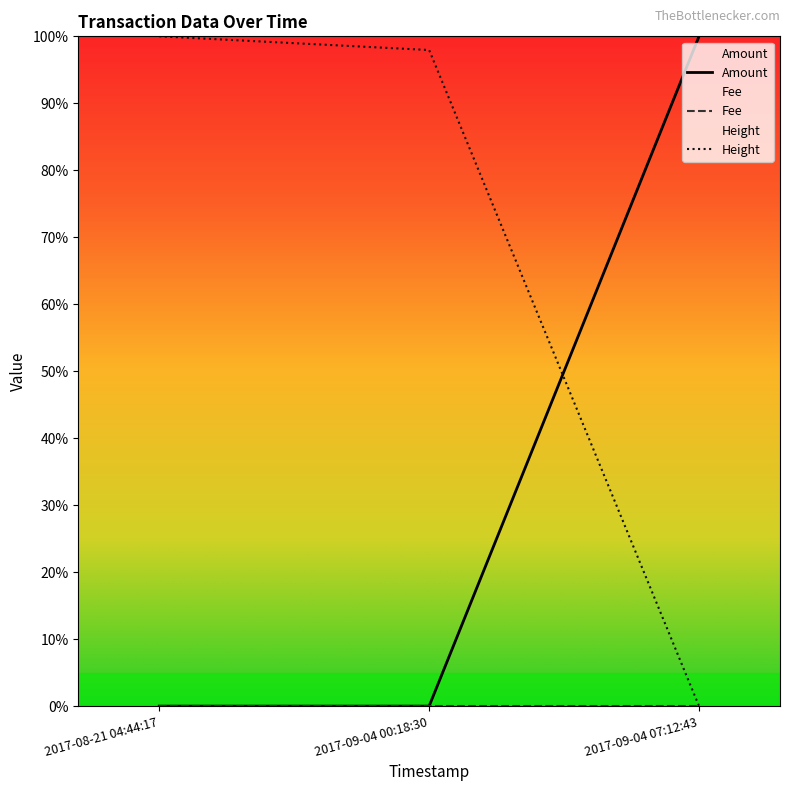

At which label does Height first exceed 97?

2017-08-21 04:44:17